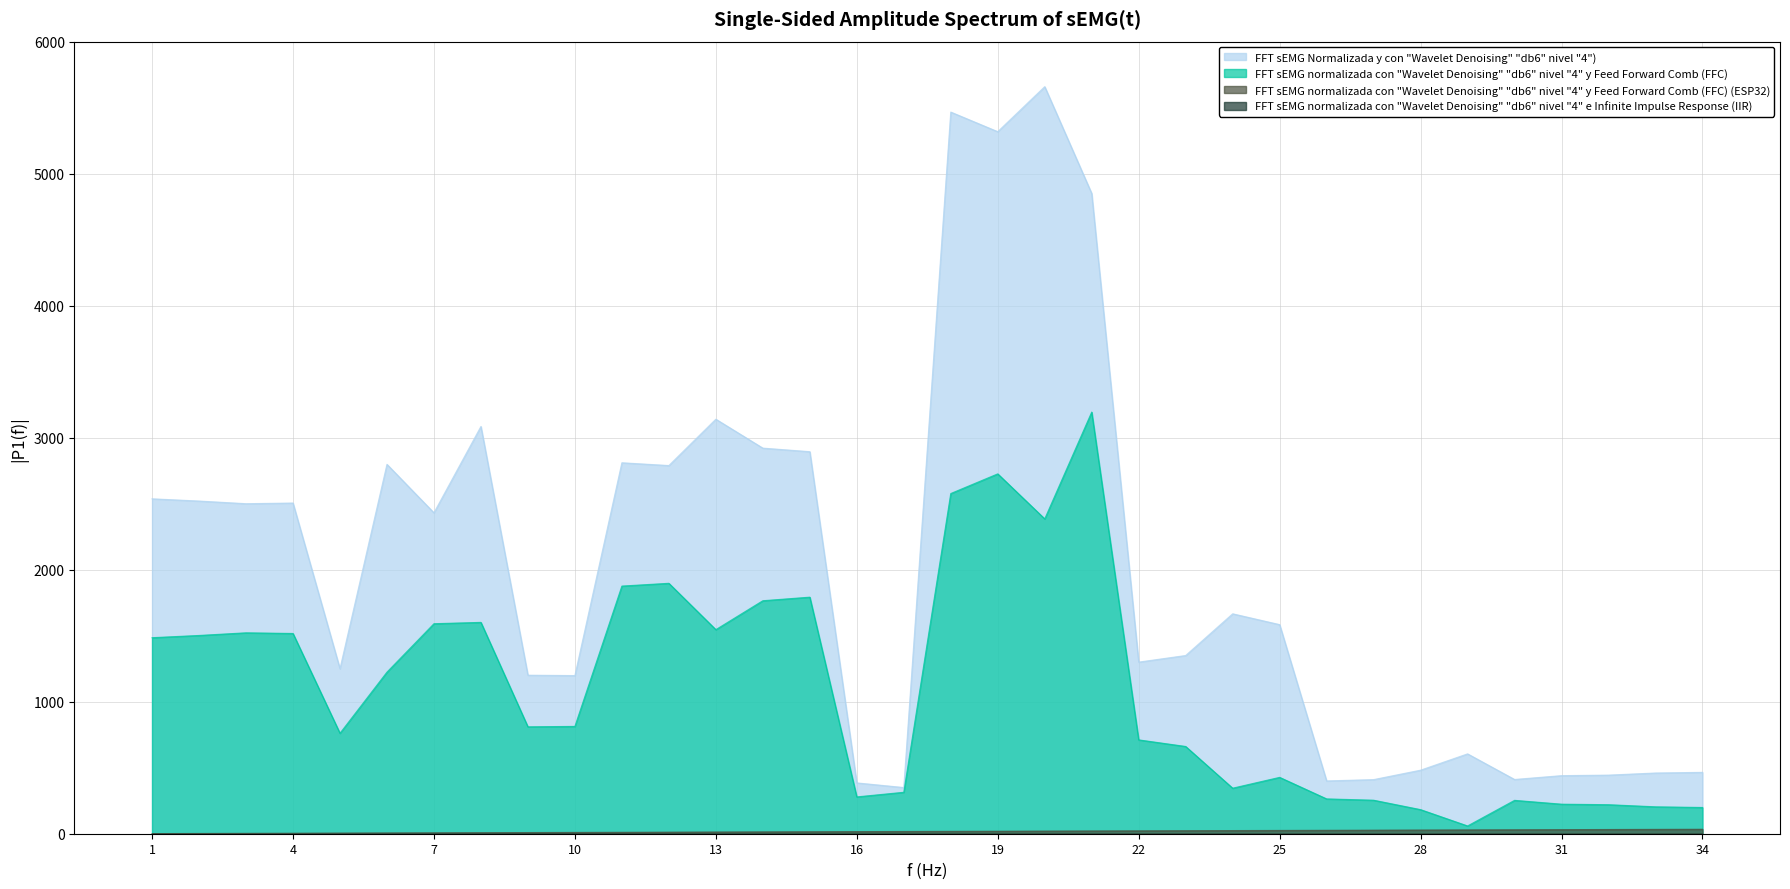

Which has a higher value, 14 or 28?

14